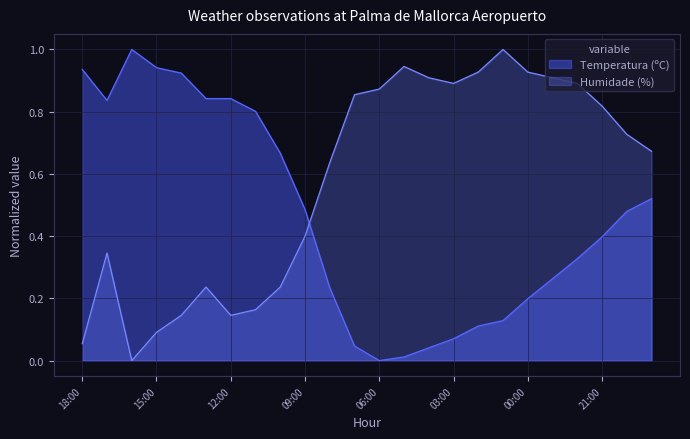

Reading left to right, transcribe all the data shown in this chart.

Temperatura (ºC): 18:00=0.9	17:00=0.8	16:00=1.0	15:00=0.9	14:00=0.9	13:00=0.8	12:00=0.8	11:00=0.8	10:00=0.7	09:00=0.5	08:00=0.2	07:00=0.0	06:00=0.0	05:00=0.0	04:00=0.0	03:00=0.1	02:00=0.1	01:00=0.1	00:00=0.2	23:00=0.3	22:00=0.3	21:00=0.4	20:00=0.5	19:00=0.5
Humidade (%): 18:00=0.1	17:00=0.3	16:00=0.0	15:00=0.1	14:00=0.1	13:00=0.2	12:00=0.1	11:00=0.2	10:00=0.2	09:00=0.4	08:00=0.6	07:00=0.9	06:00=0.9	05:00=0.9	04:00=0.9	03:00=0.9	02:00=0.9	01:00=1.0	00:00=0.9	23:00=0.9	22:00=0.9	21:00=0.8	20:00=0.7	19:00=0.7